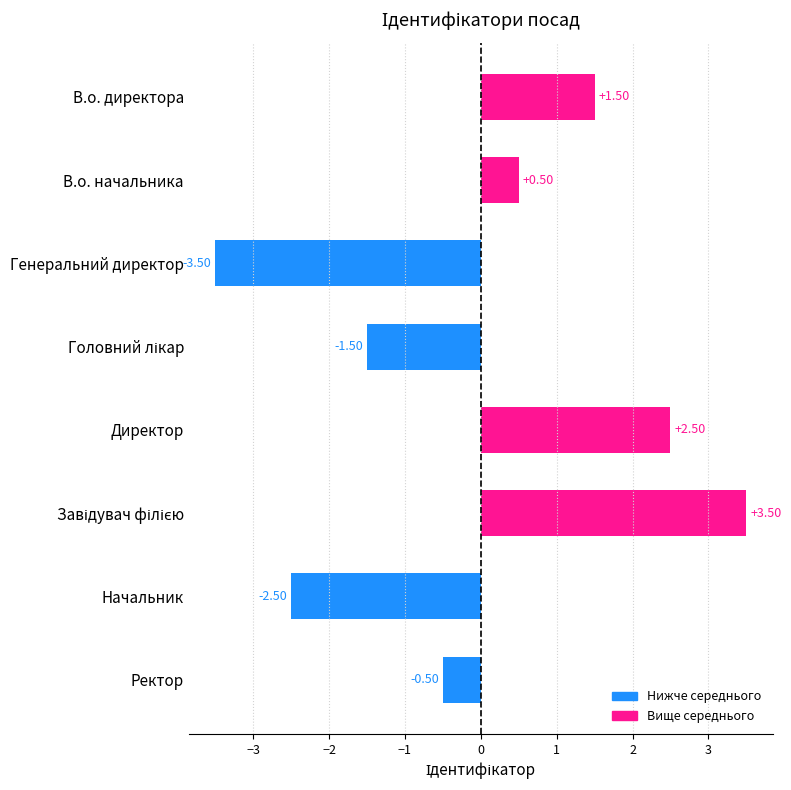

How many data points are less than 0?

4